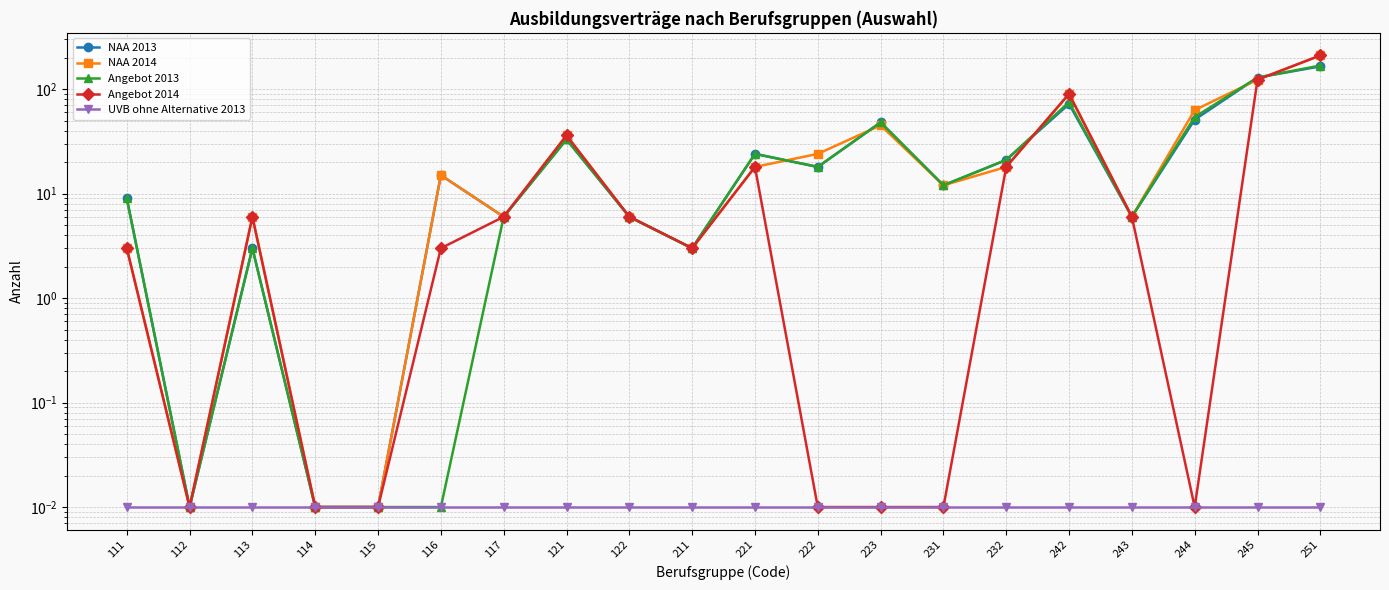

Reading left to right, extract all data points from this chart.

NAA 2013: 9.0	0.0	3.0	0.0	0.0	15.0	6.0	33.0	6.0	3.0	24.0	18.0	48.0	12.0	21.0	72.0	6.0	51.0	129.0	165.0
NAA 2014: 3.0	0.0	6.0	0.0	0.0	15.0	6.0	36.0	6.0	3.0	18.0	24.0	45.0	12.0	18.0	90.0	6.0	63.0	123.0	210.0
Angebot 2013: 9.0	0.0	3.0	0.0	0.0	0.0	6.0	33.0	6.0	3.0	24.0	18.0	48.0	12.0	21.0	75.0	6.0	54.0	129.0	168.0
Angebot 2014: 3.0	0.0	6.0	0.0	0.0	3.0	6.0	36.0	6.0	3.0	18.0	0.0	0.0	0.0	18.0	90.0	6.0	0.0	123.0	210.0
UVB ohne Alternative 2013: 0.0	0.0	0.0	0.0	0.0	0.0	0.0	0.0	0.0	0.0	0.0	0.0	0.0	0.0	0.0	0.0	0.0	0.0	0.0	0.0